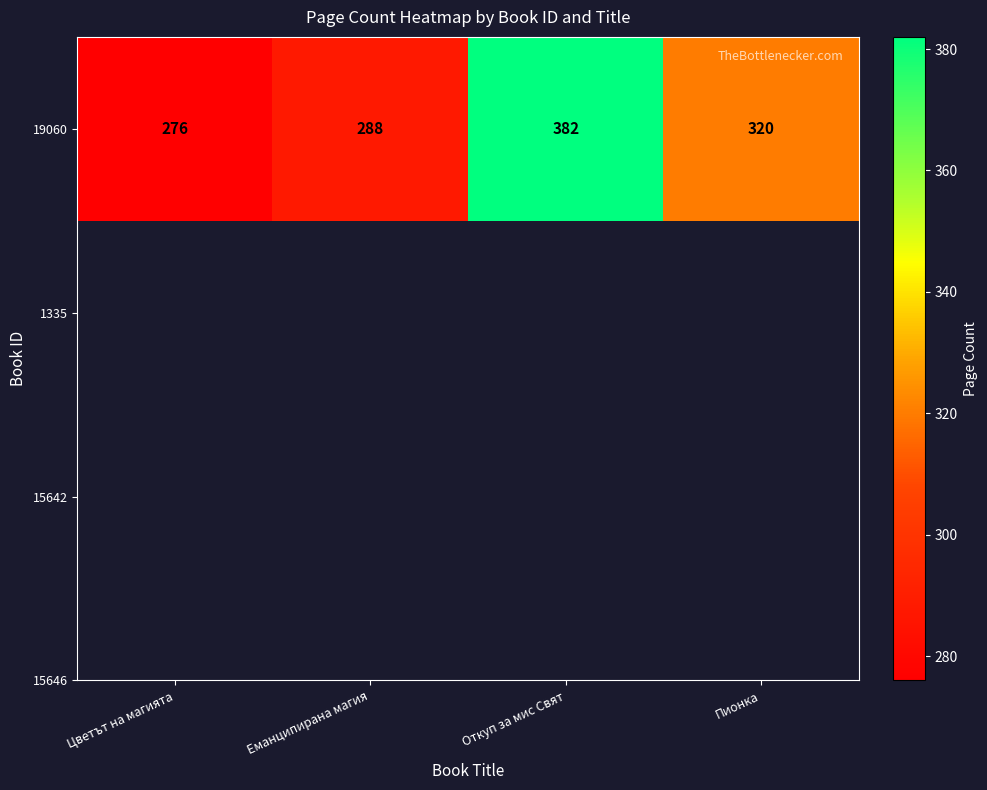

Count the values in the range 288 to 382.

3